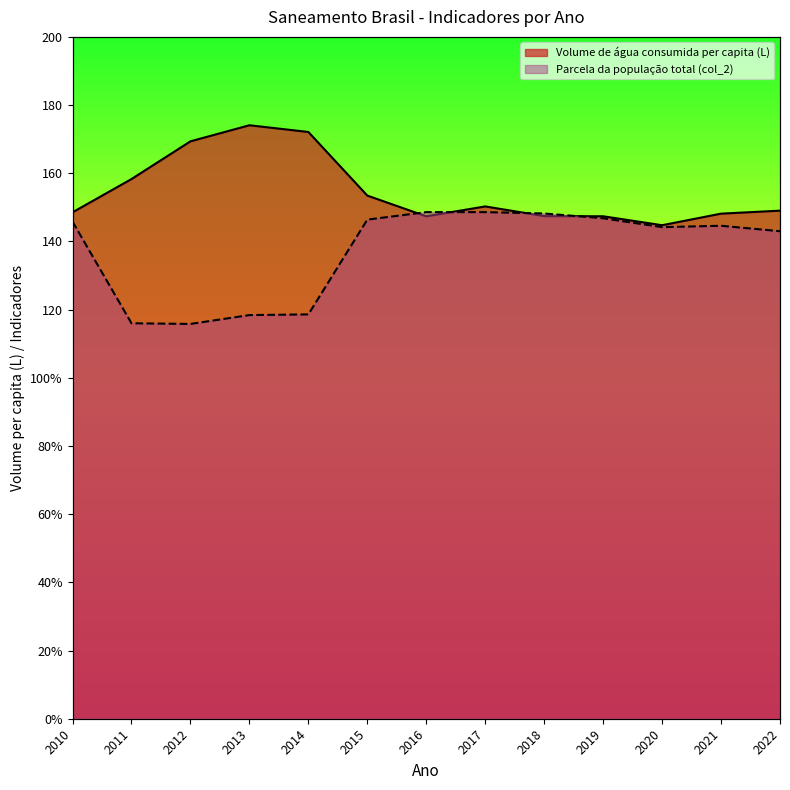

What is the value of the Parcela da população total (col_2) point at the 10th from the left?

146.8